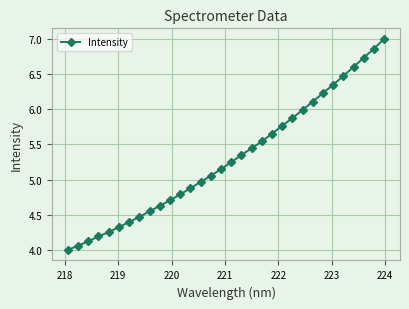

What is the greatest value displayed?

7.0